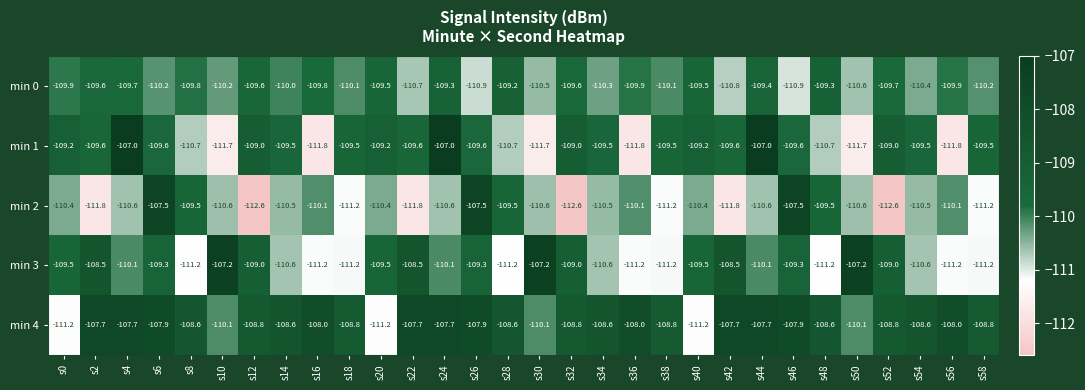

At which label does min 1 first exceed -109?

s4